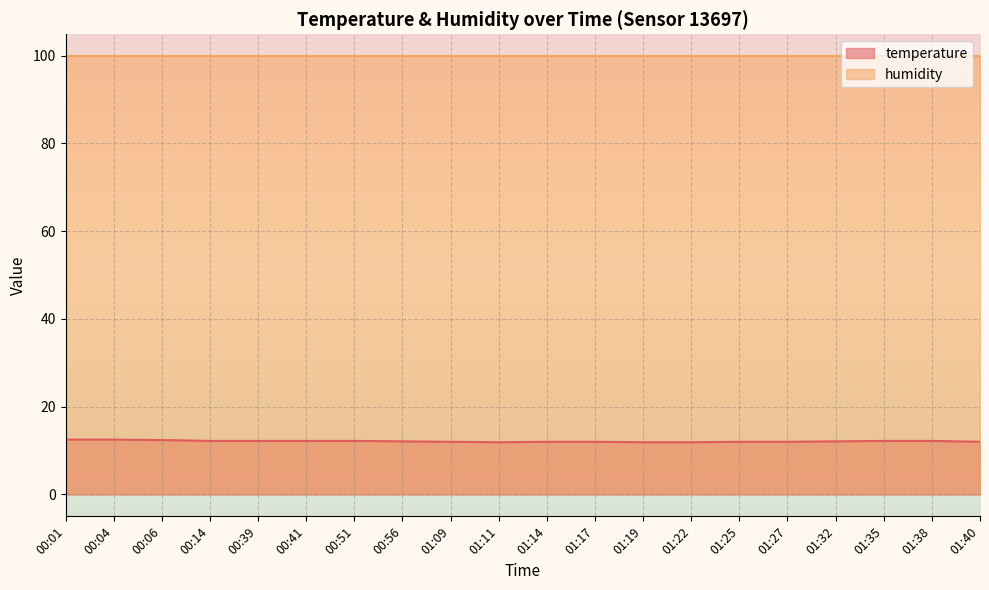

How many values are between 12 and 13?

17